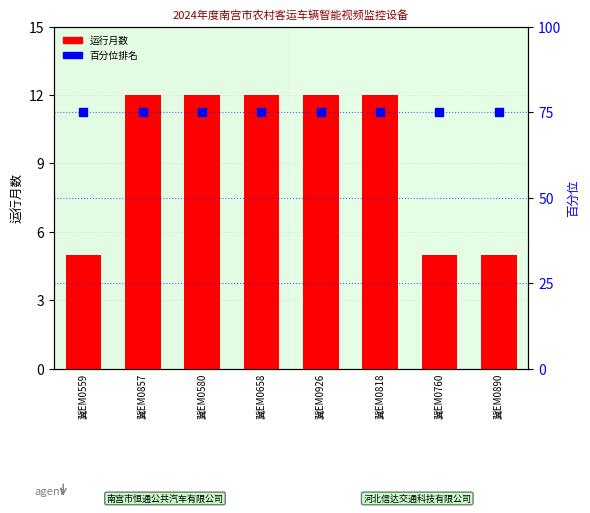

Which series reaches the minimum Y coordinate?

运行月数